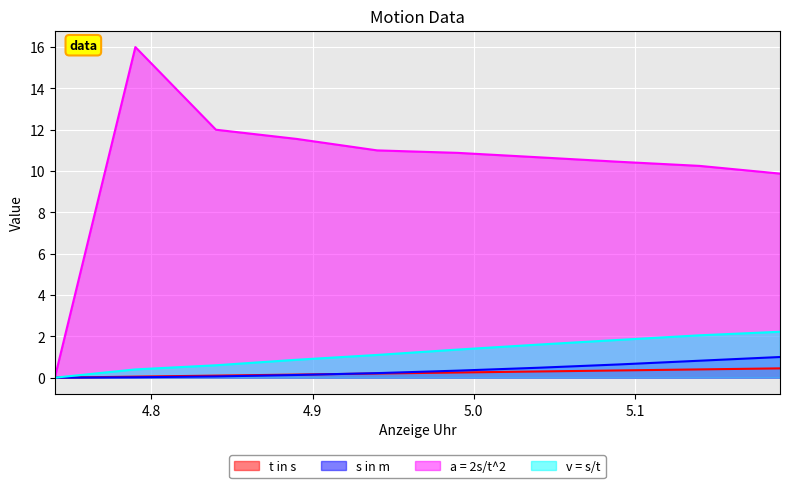

Rank the series at 5.04 from lowest to highest value.

t in s, s in m, v = s/t, a = 2s/t^2